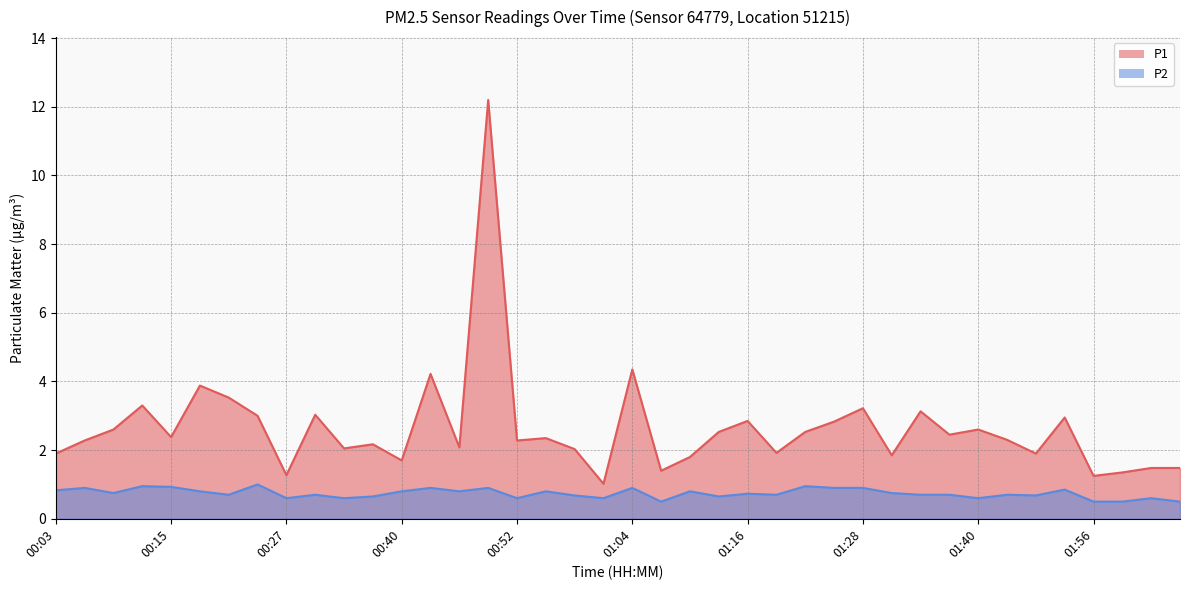

Which category has the lowest value in the P1 series?

01:01